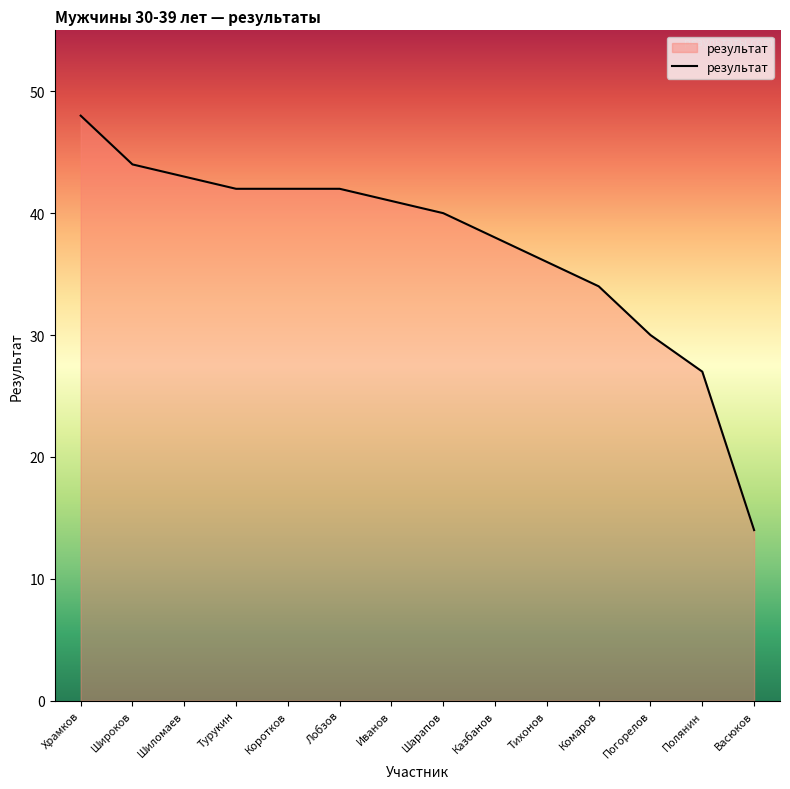

True or false: the data has more than 2 interior local peaks.

False